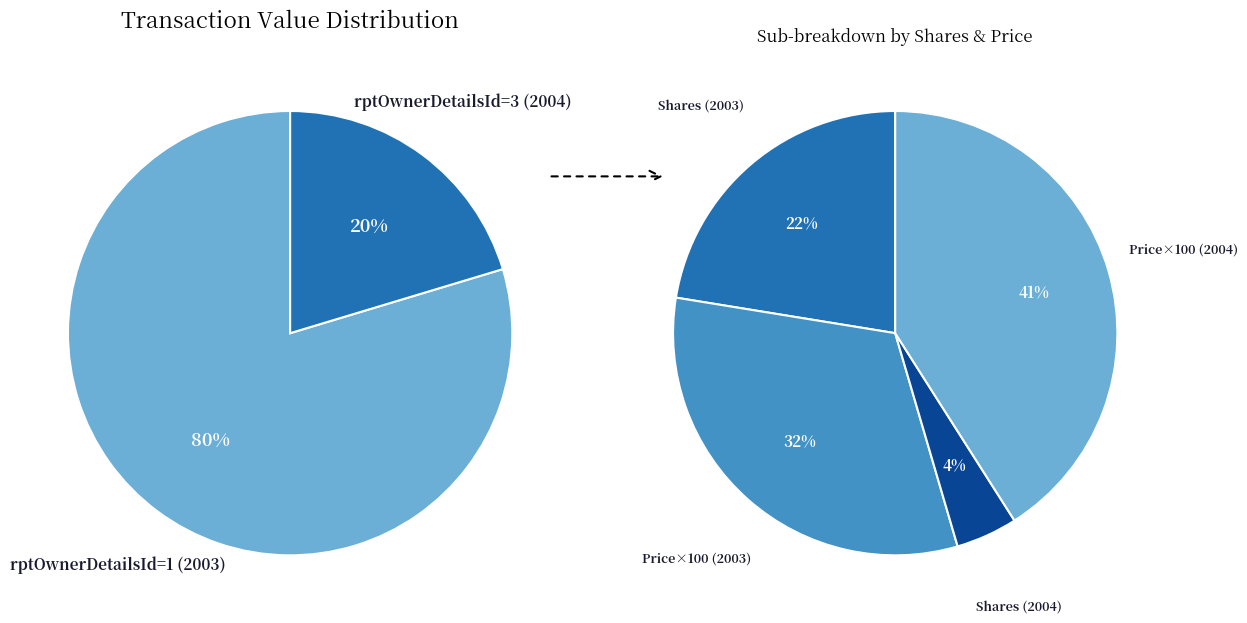

Which category has the smallest portion of the pie?

3